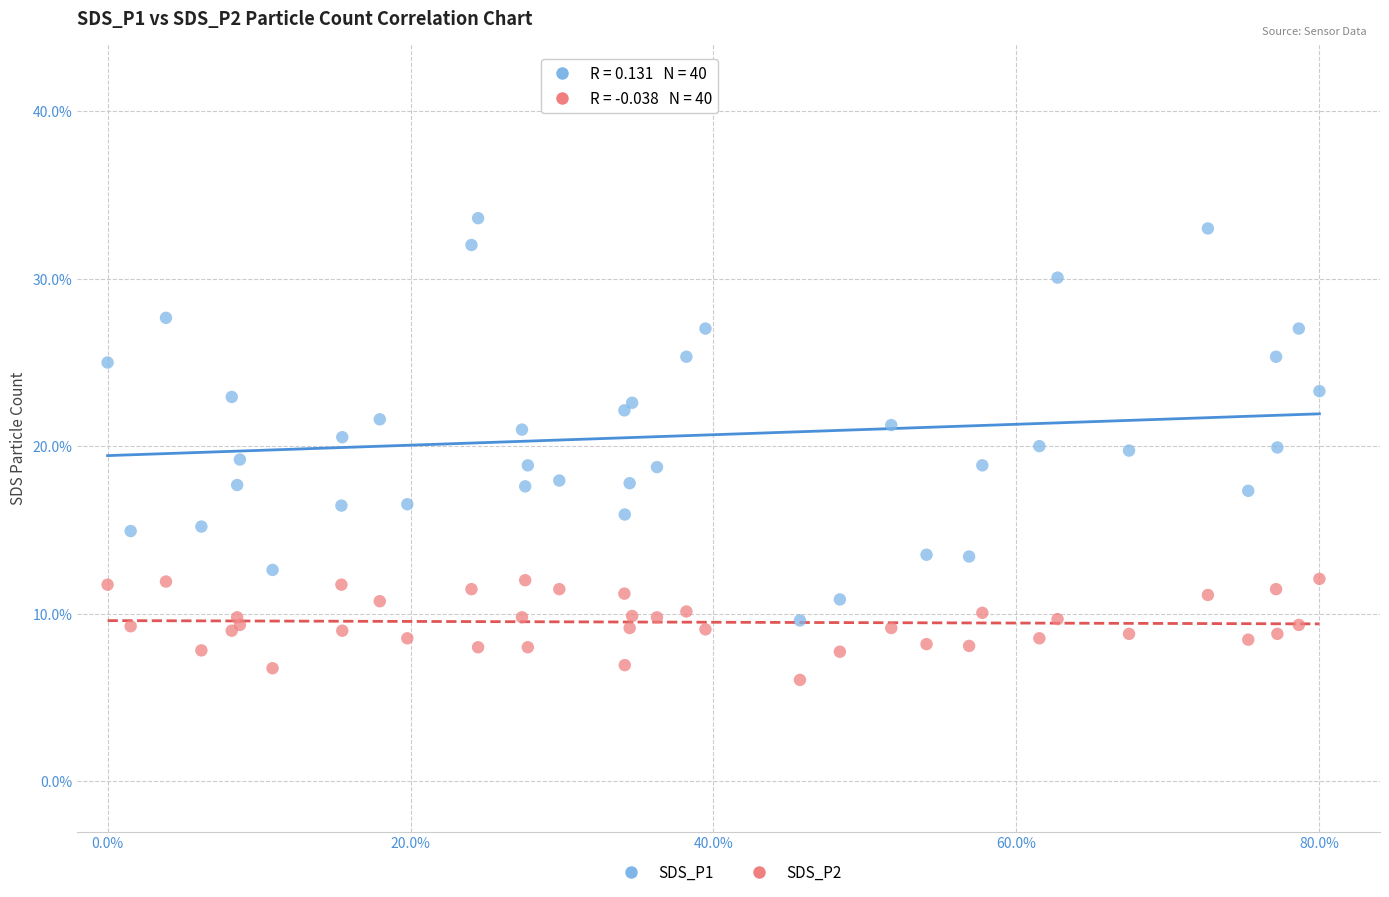

Which series contains the highest Y value?

SDS_P1